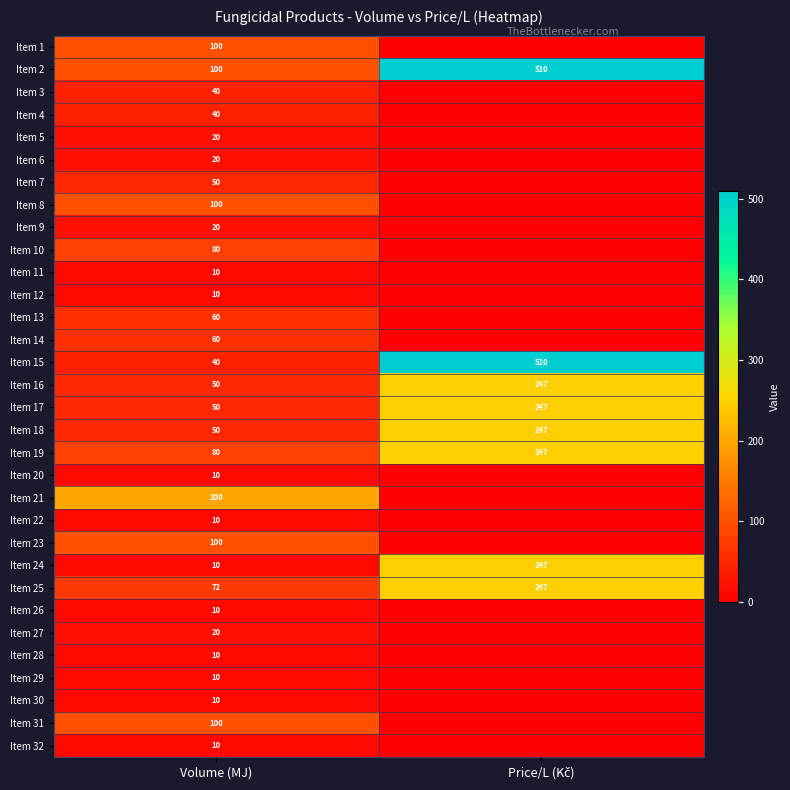

The value of Item 22 at Volume (MJ) is 15. True or false?

False